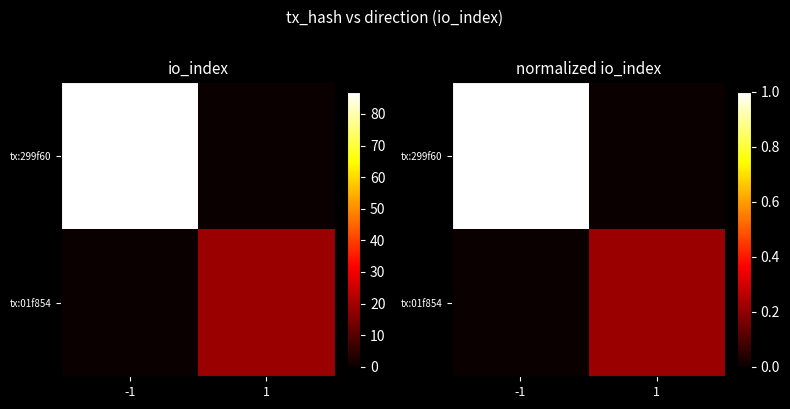

True or false: tx:299f60 has a value of 0.0 at 1.

True